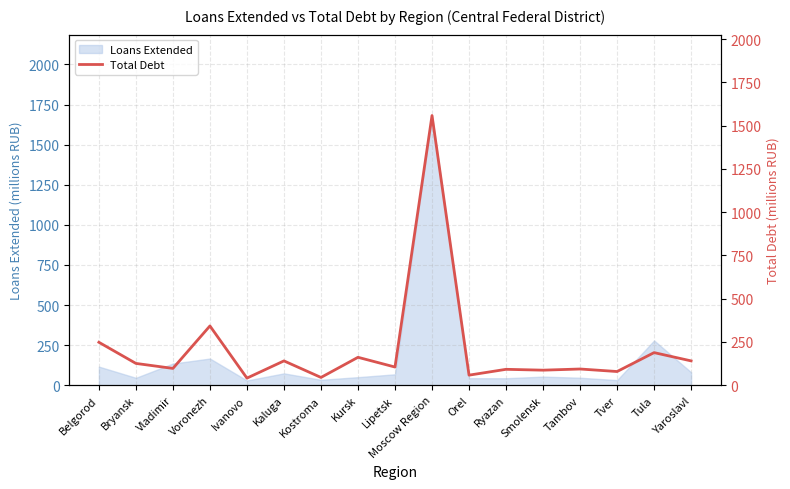

Reading left to right, extract all data points from this chart.

248.0	125.9	97.0	342.4	40.9	140.4	44.8	161.2	104.9	1558.4	58.1	91.8	86.9	93.6	79.0	188.3	140.5